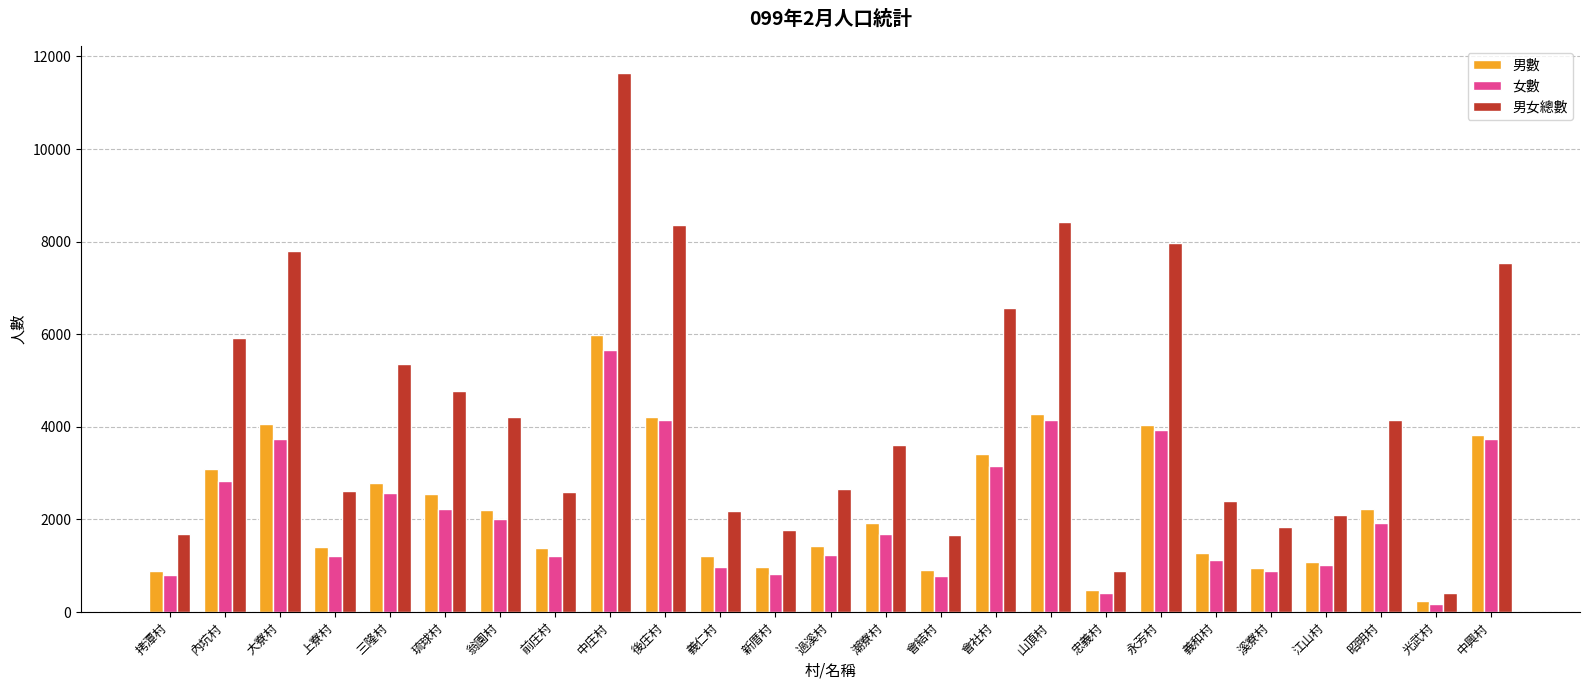

How many data points does each series have?

25